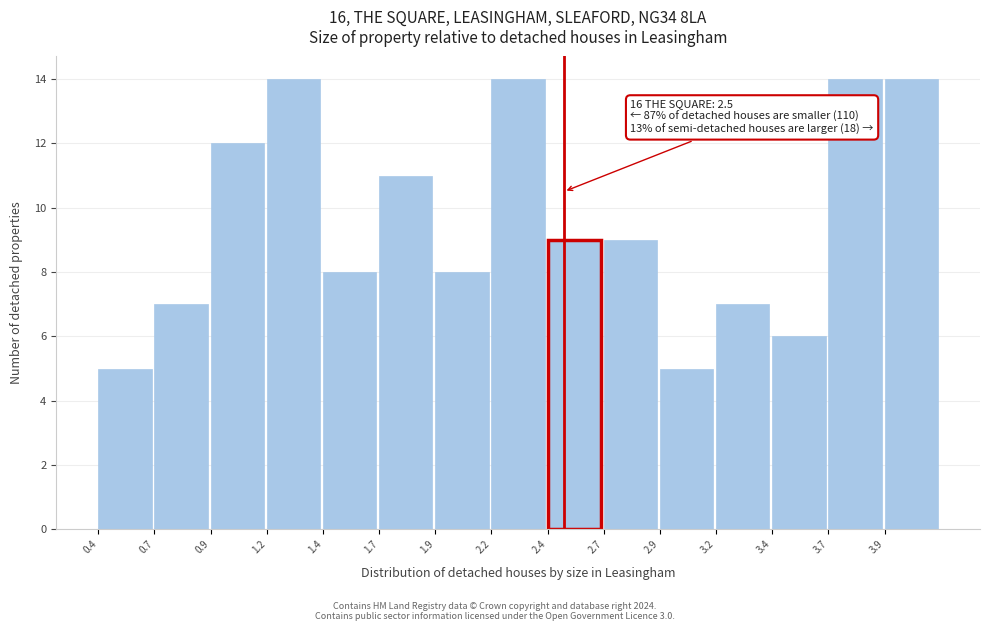

Reading right to left, transcribe all the data shown in this chart.

3.9=14	3.7=14	3.4=6	3.2=7	2.9=5	2.7=9	2.4=9	2.2=14	1.9=8	1.7=11	1.4=8	1.2=14	0.9=12	0.7=7	0.4=5